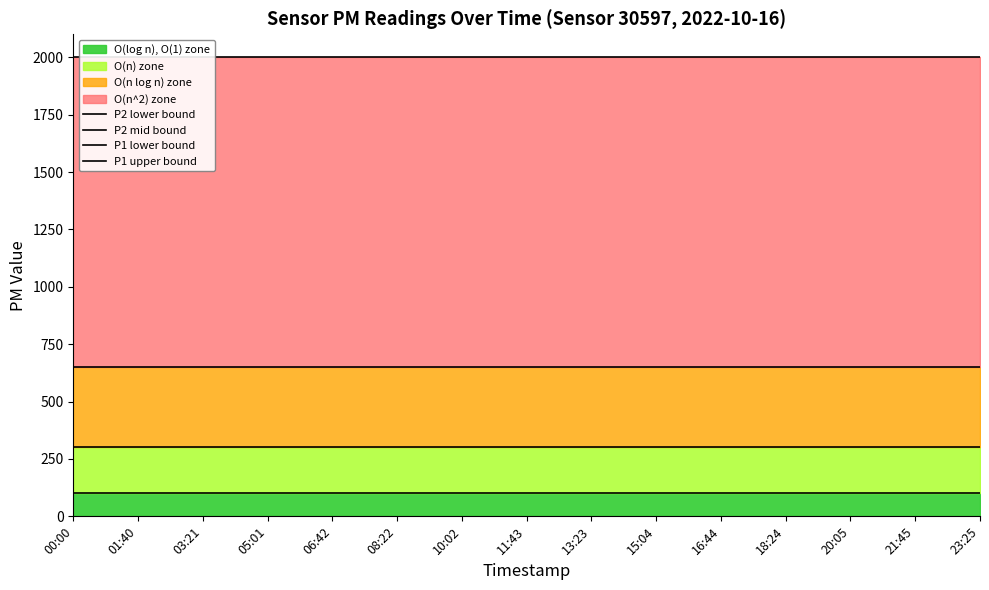

What position from the right is 10:02?

9